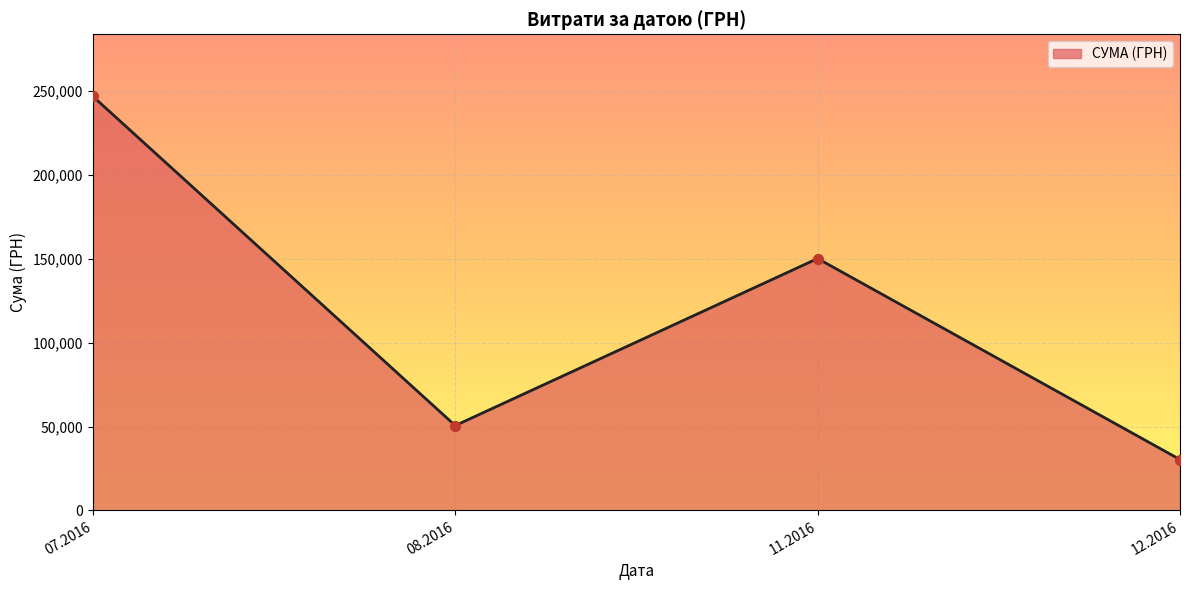

What is the change in value from 08.2016 to 11.2016?

+99614.7